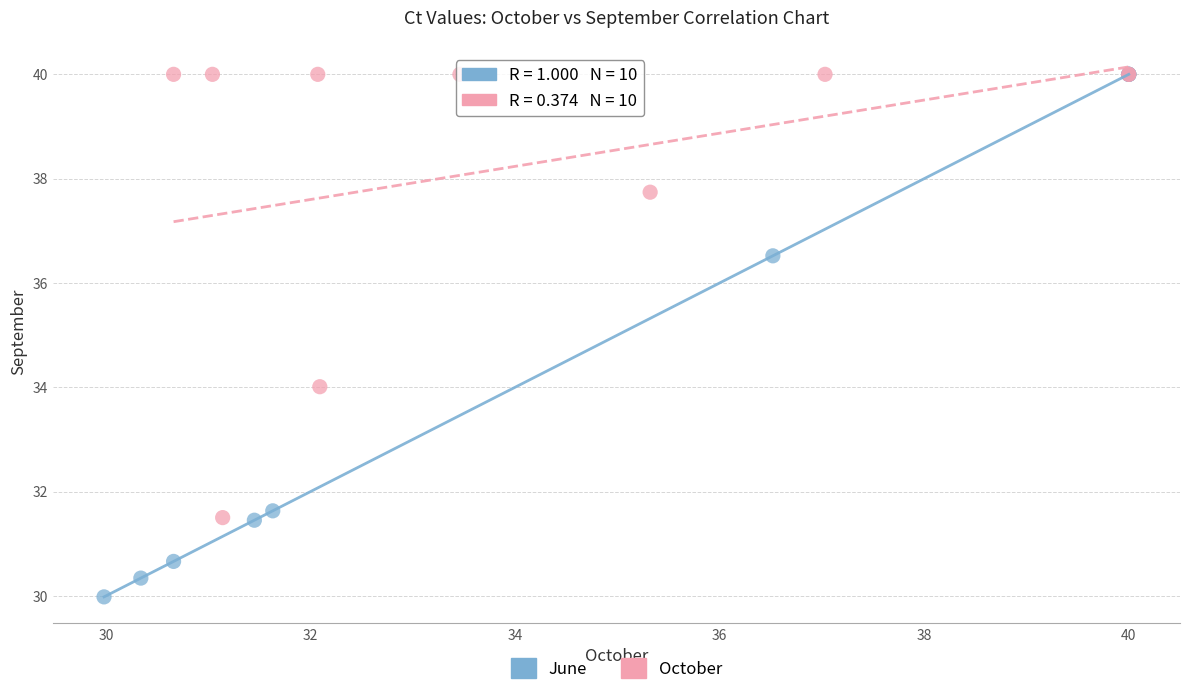

What are all the series names shown in the legend?

June, October